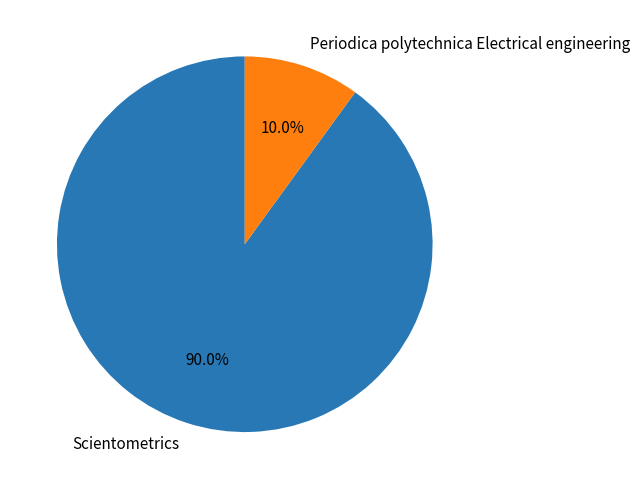

To the nearest percent, what portion does Periodica polytechnica Electrical engineering represent?

10%